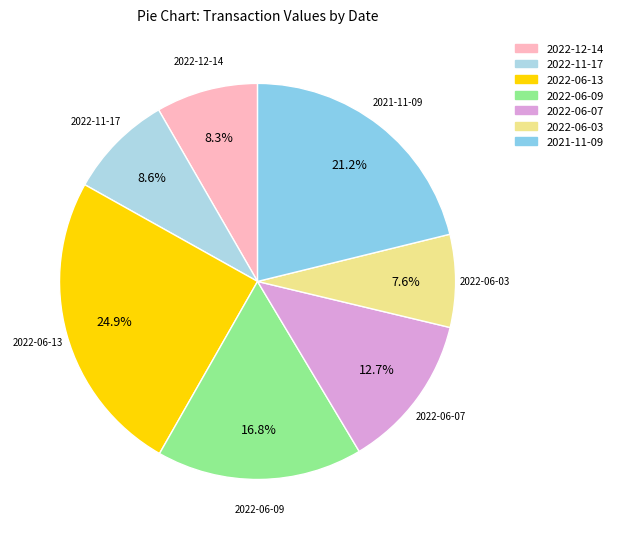

To the nearest percent, what percentage of the pie is 2022-06-07?

13%